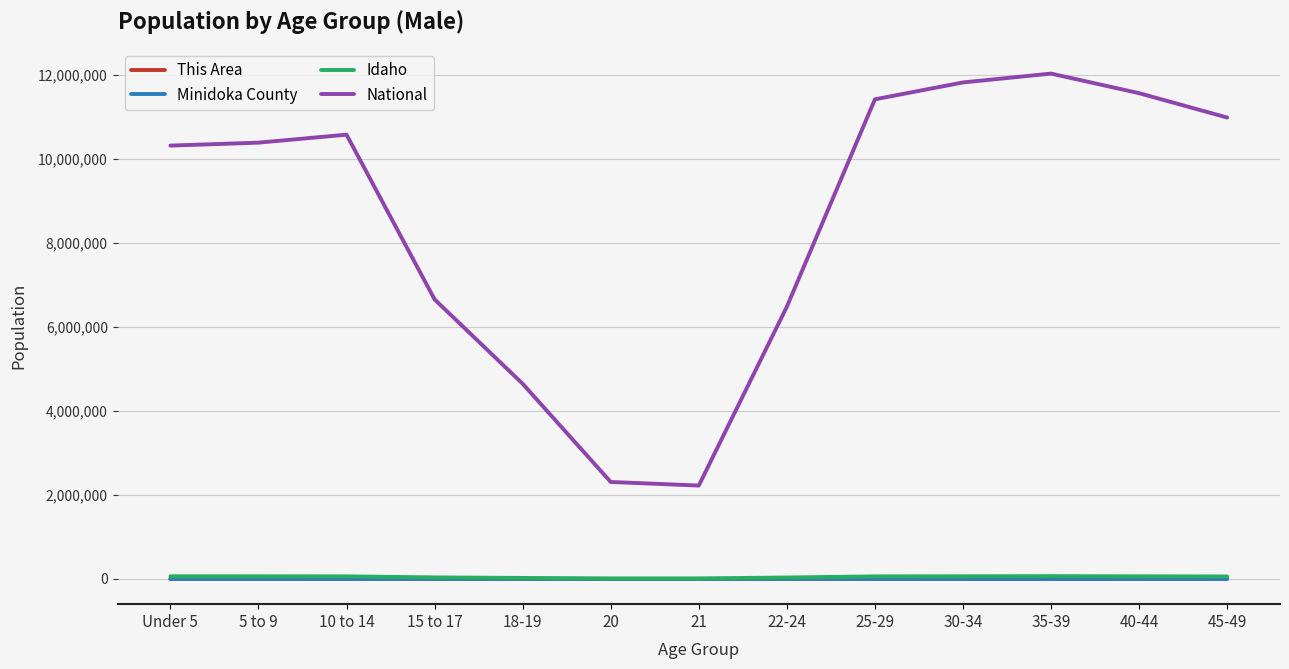

The National series shows 2966328 at 40-44. True or false?

False